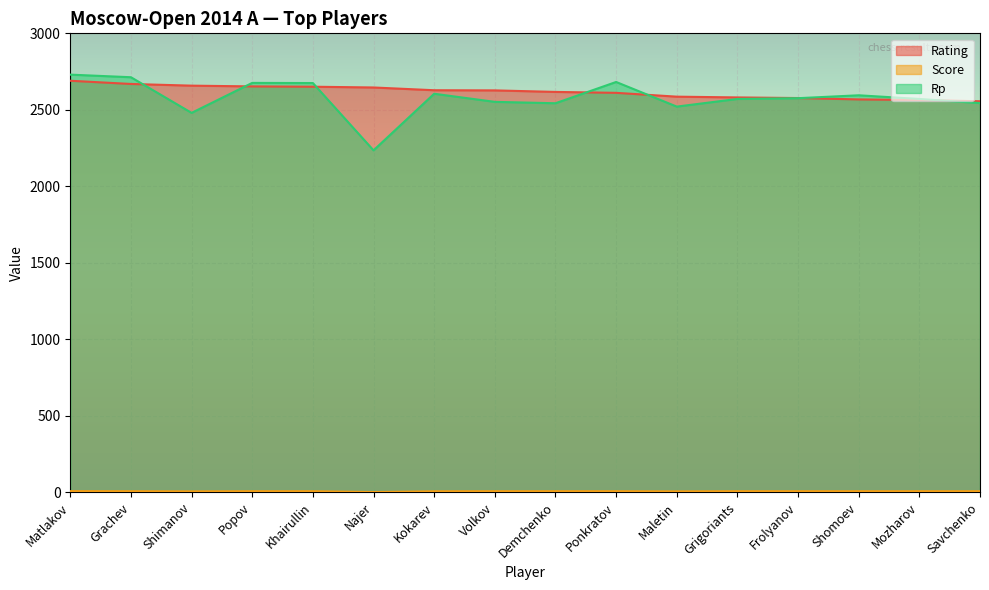

Does the chart display data point markers on the line(s)?

No